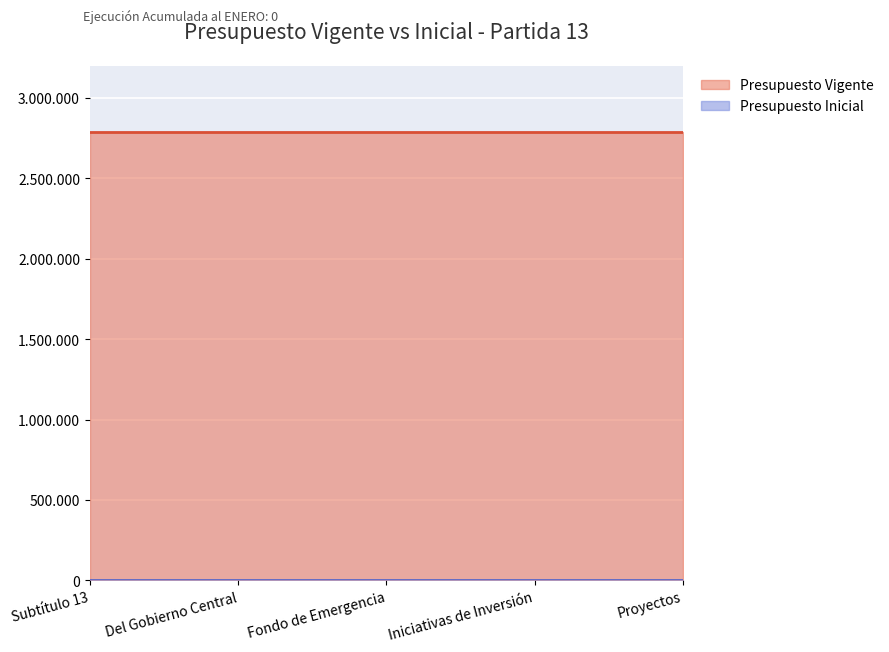

Which label corresponds to the largest value in the chart?

Subtítulo 13